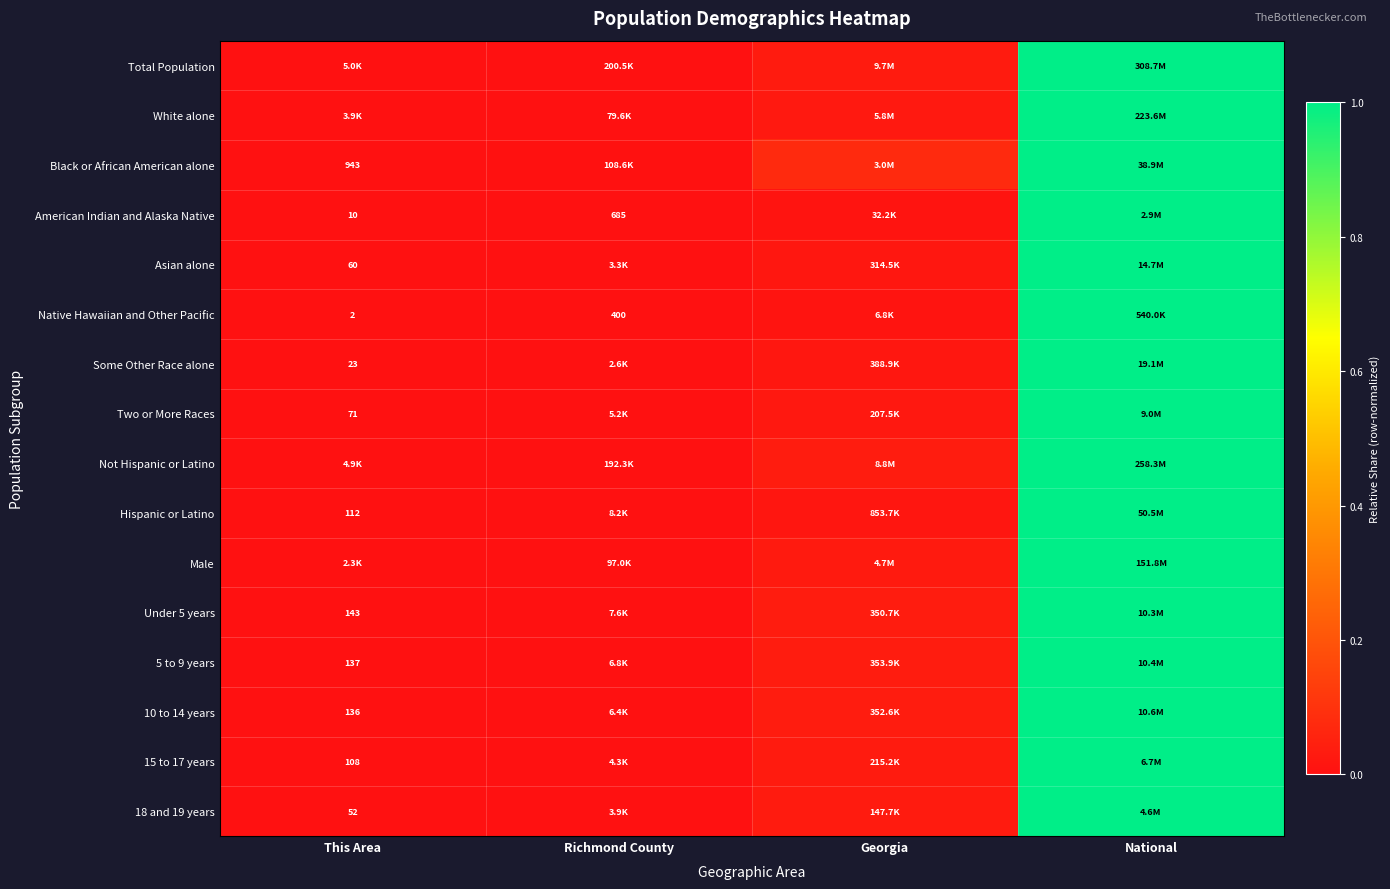

Which label corresponds to the largest value in the chart?

National